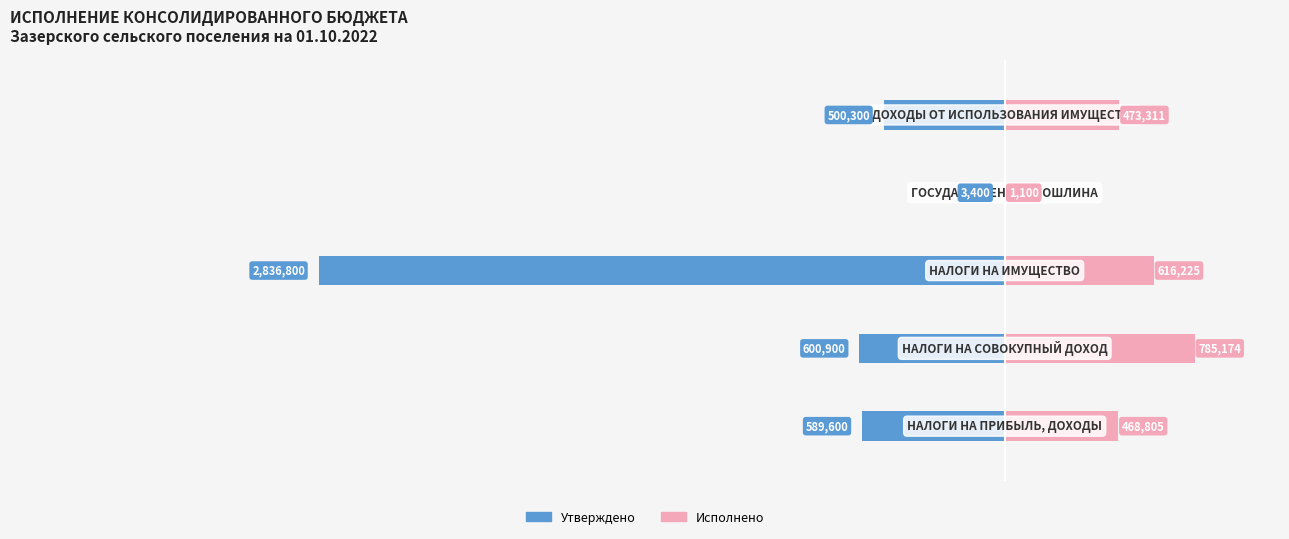

Reading left to right, list all the values displayed in this chart.

Утверждено: -589600.0	-600900.0	-2836800.0	-3400.0	-500300.0
Исполнено: 468805.1	785173.7	616224.8	1100.0	473310.9